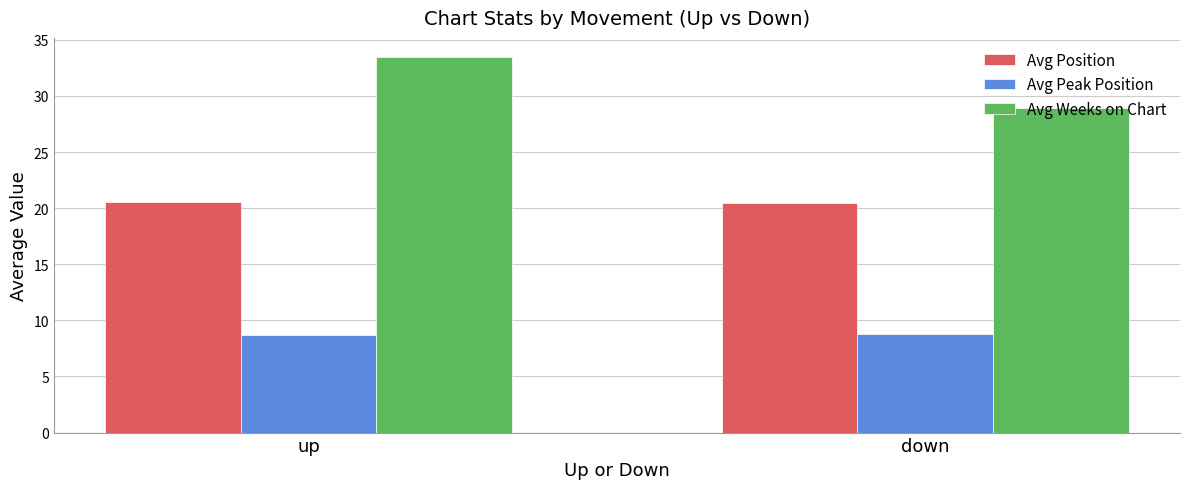

Rank the series by their maximum value, from lowest to highest.

Avg Peak Position, Avg Position, Avg Weeks on Chart